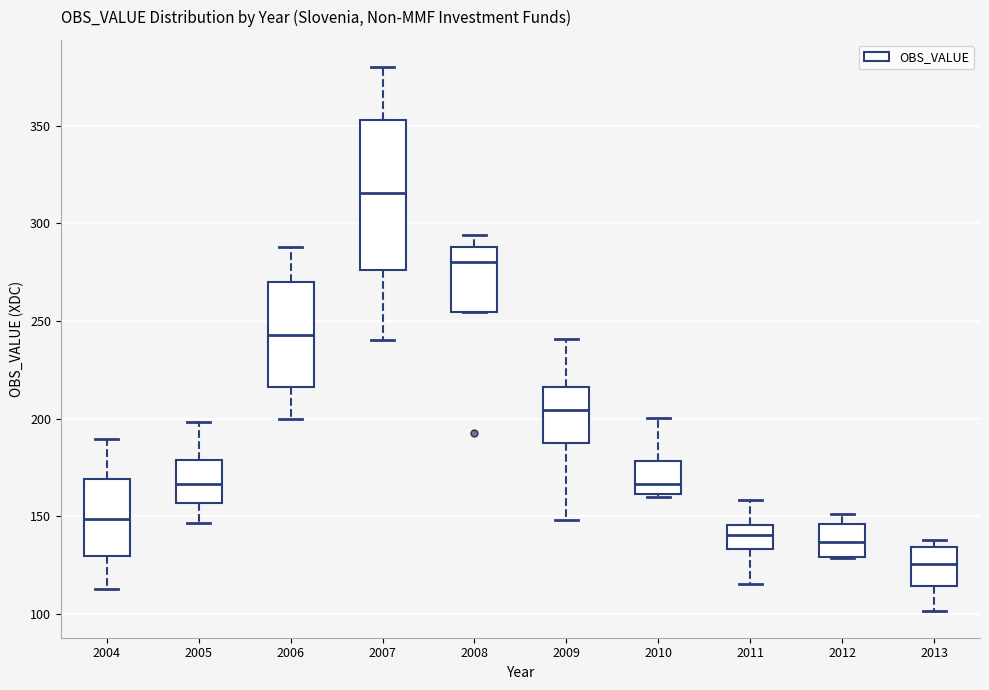

Comparing the boxes themselves (not the whiskers), which one is the tallest?

2007